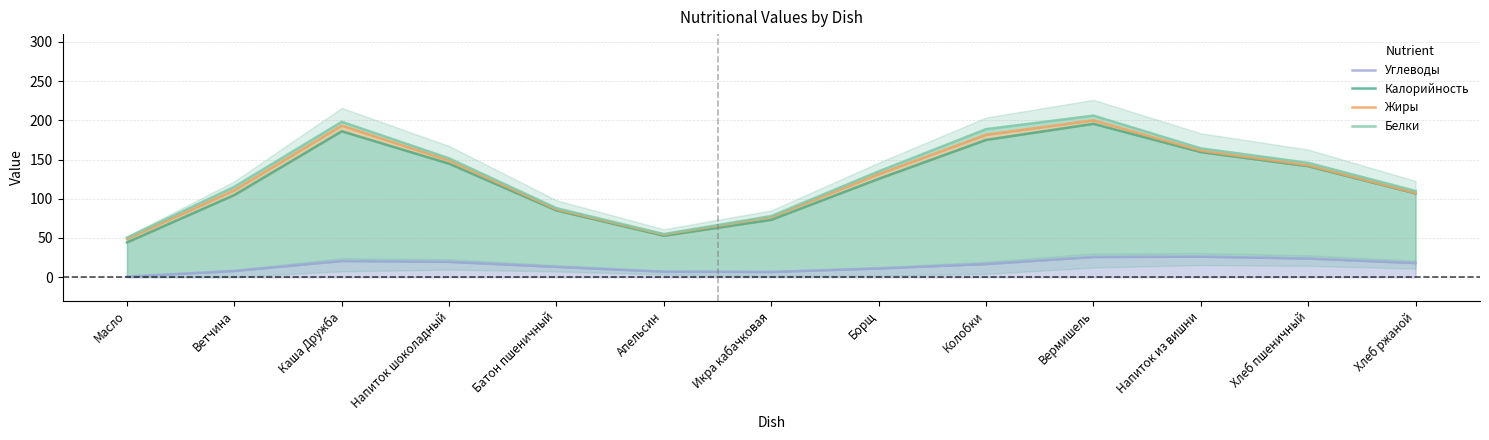

At how many categories does at least one series exceed 104?

9